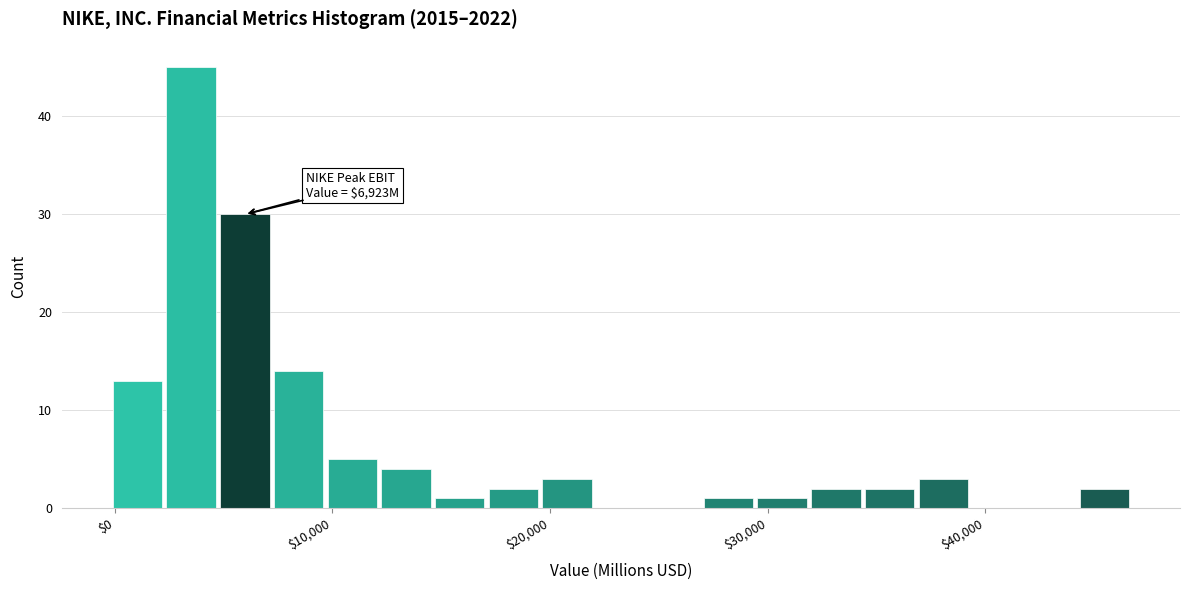

Read against the x-axis, roughly where is the centre of the tallest bar?

4000